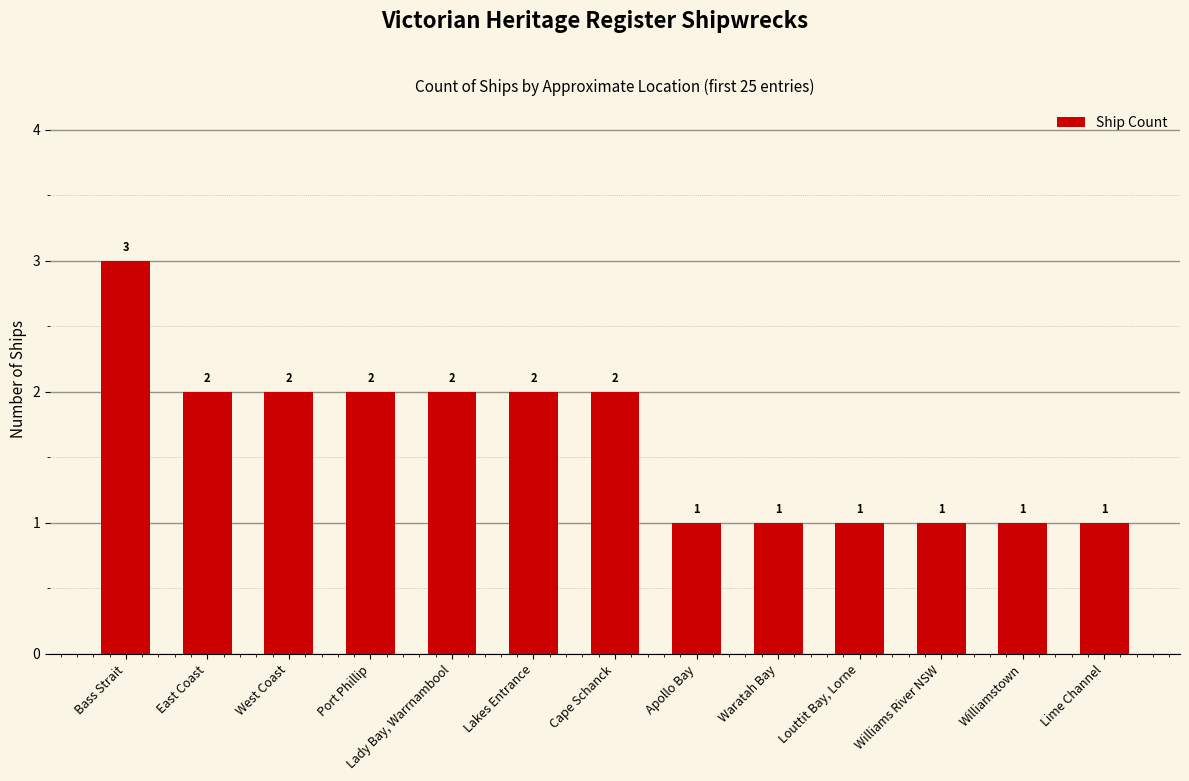

How many values are below 2?

6